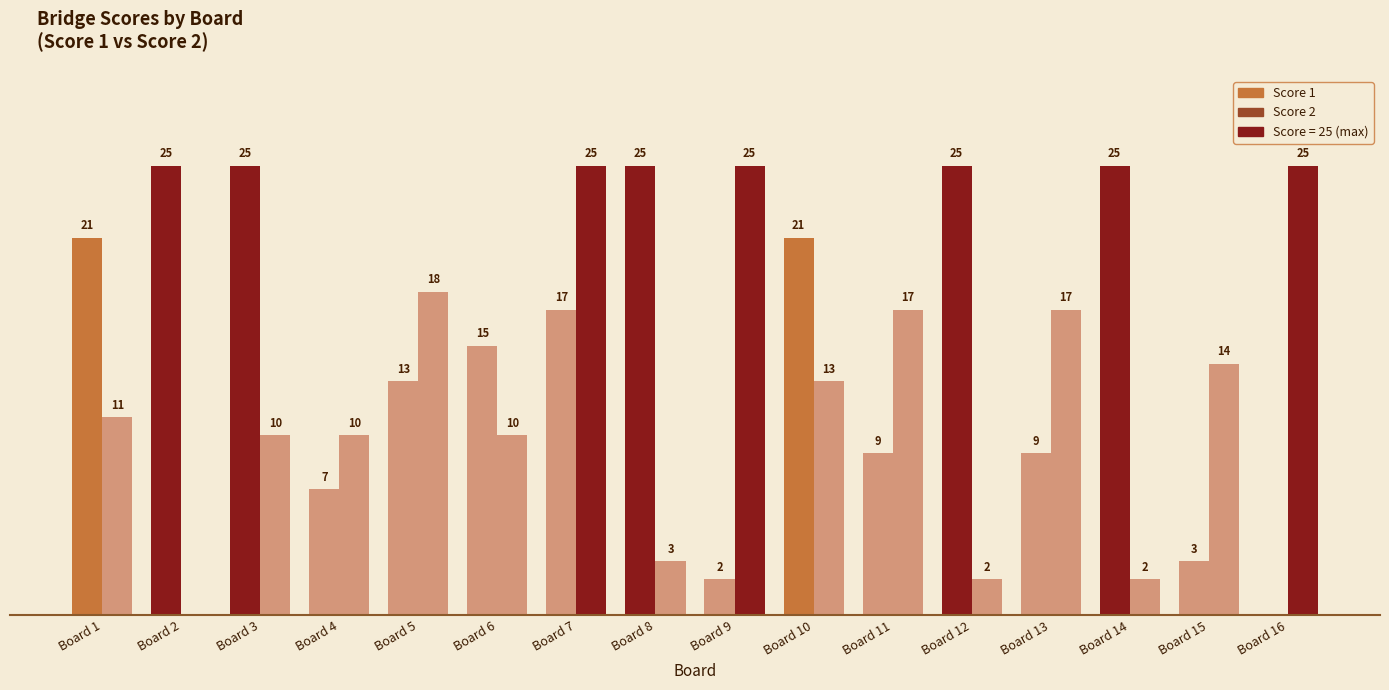

What is the spread (max minus min) of values at Board 2?

25